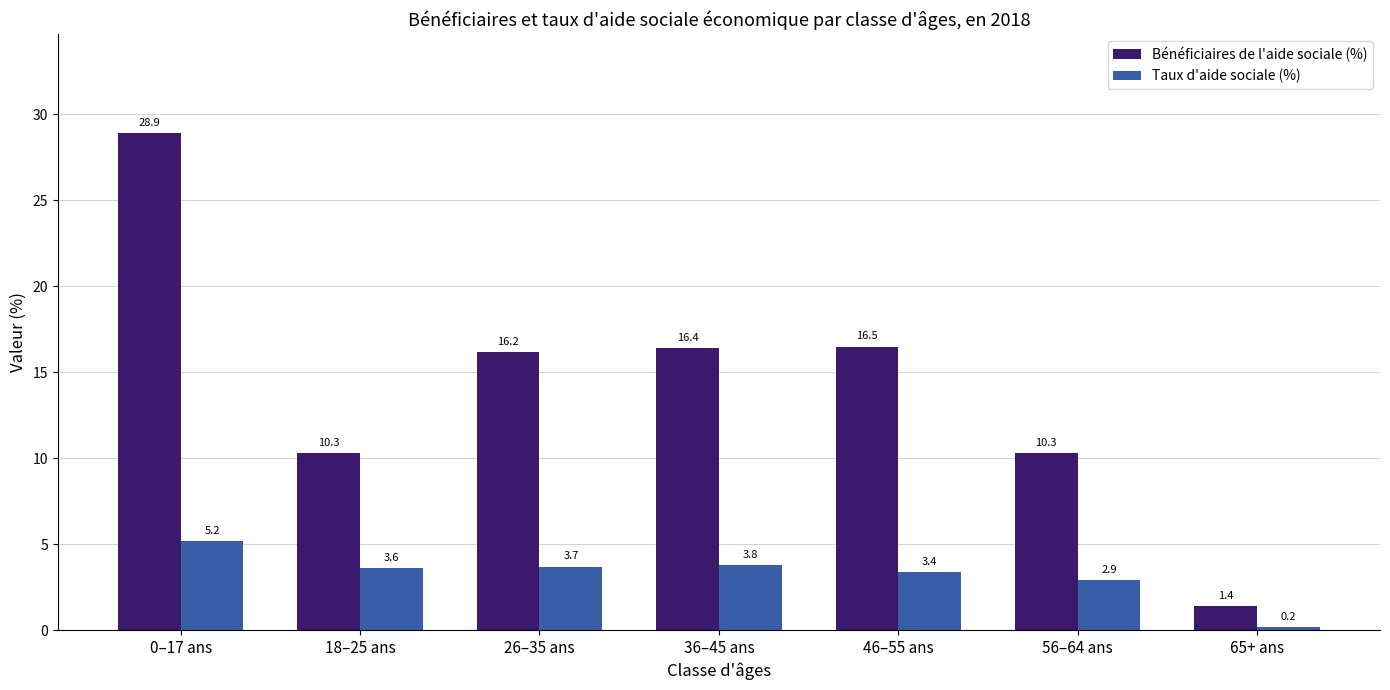

What are all the series names shown in the legend?

Bénéficiaires de l'aide sociale (%), Taux d'aide sociale (%)